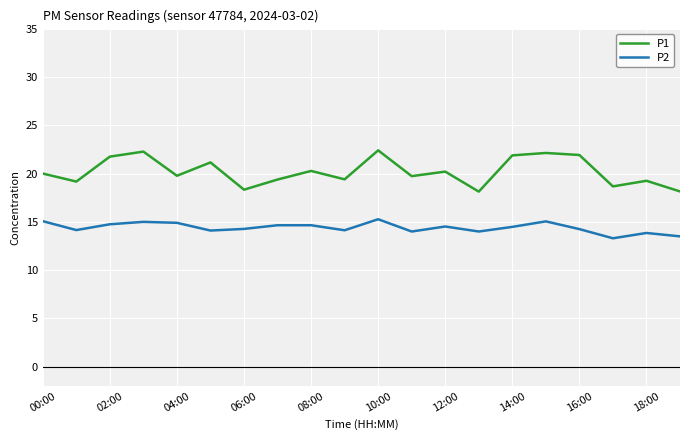

True or false: P2 and P1 intersect in this chart.

False